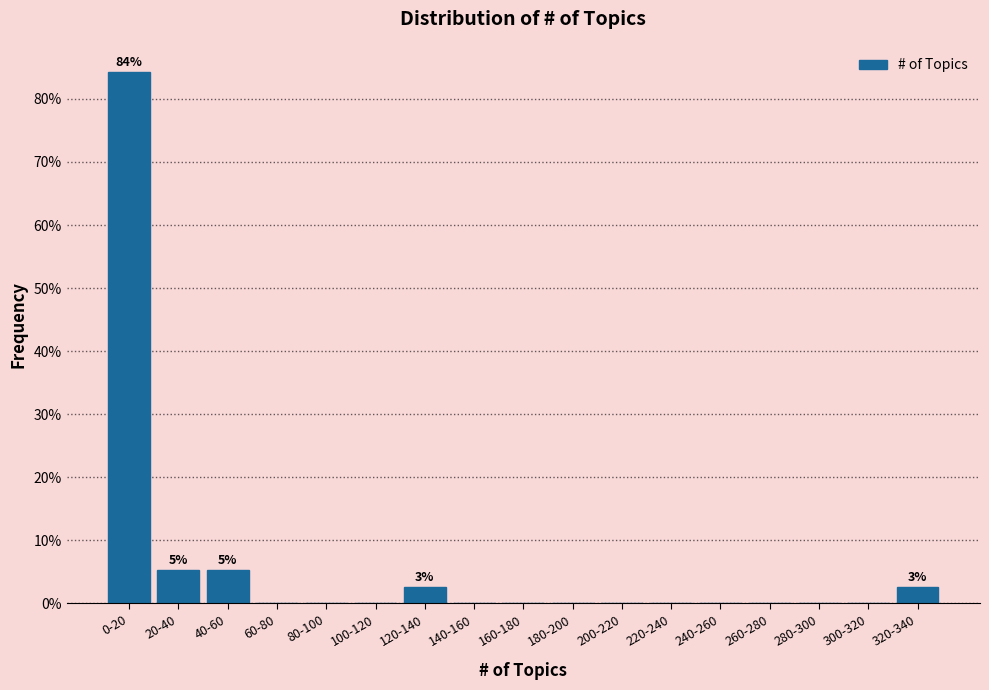

Reading left to right, extract all data points from this chart.

0-20=84.2	20-40=5.3	40-60=5.3	60-80=0.0	80-100=0.0	100-120=0.0	120-140=2.6	140-160=0.0	160-180=0.0	180-200=0.0	200-220=0.0	220-240=0.0	240-260=0.0	260-280=0.0	280-300=0.0	300-320=0.0	320-340=2.6